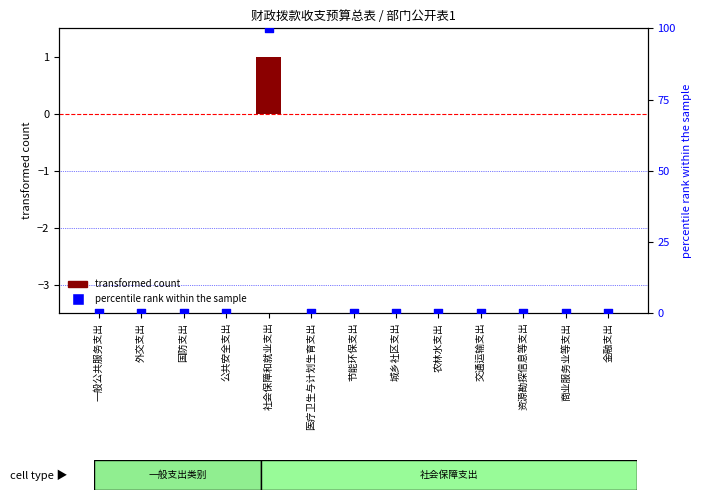

What are all the series names shown in the legend?

transformed count, percentile rank within the sample